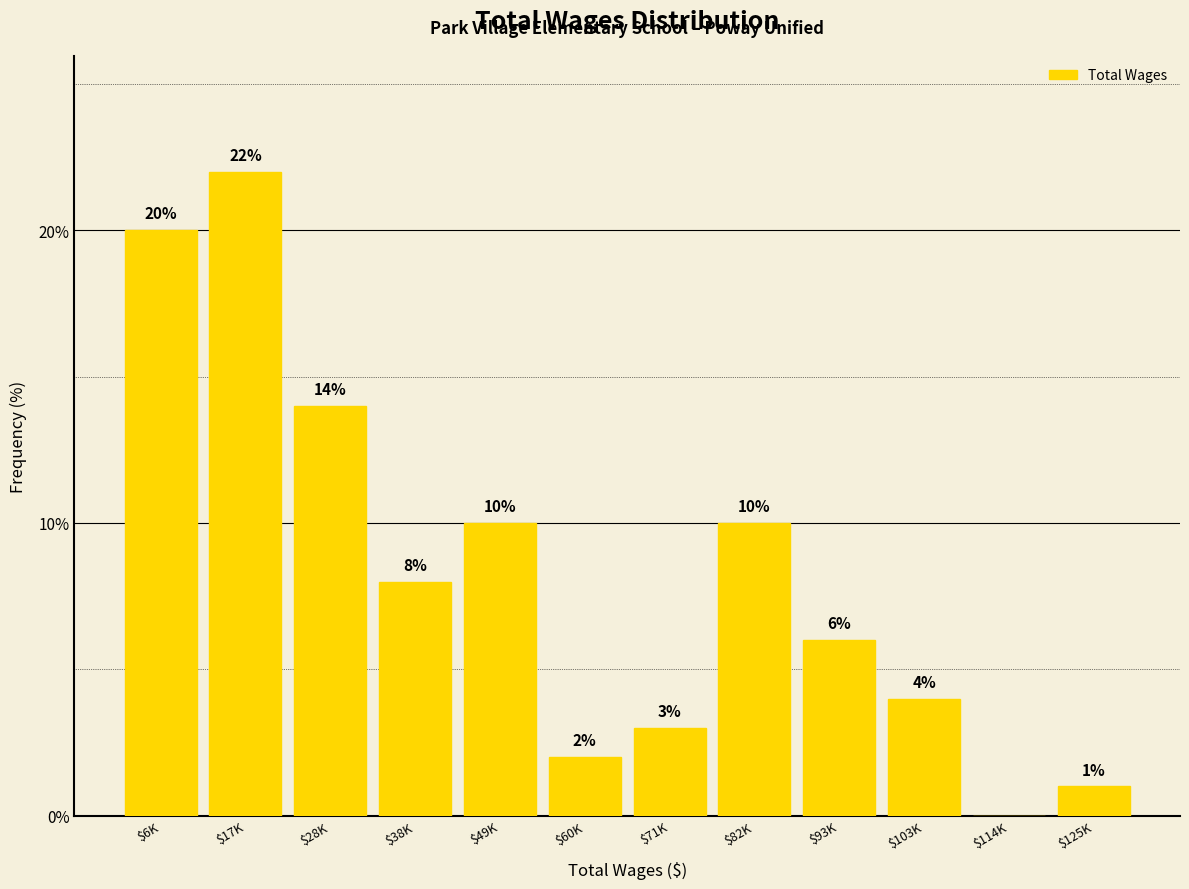

Which category has the highest value across all series?

$17K